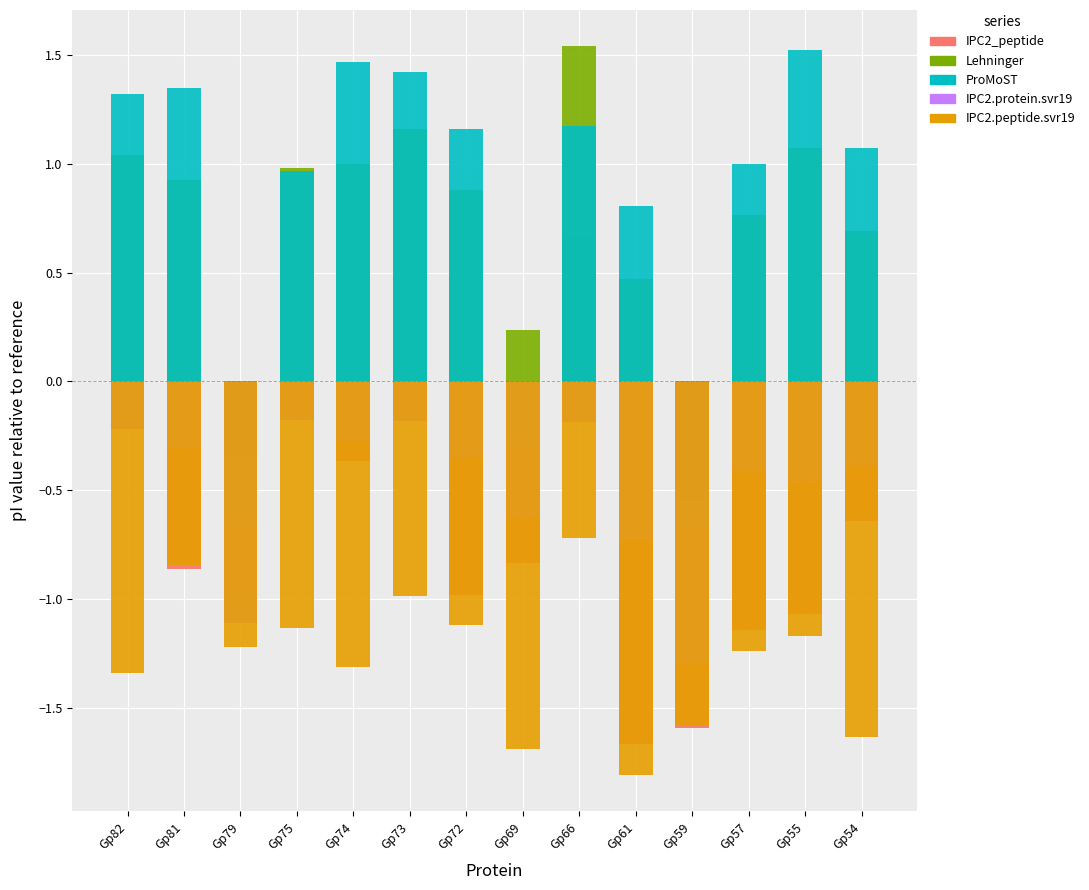

Is the value of IPC2.peptide.svr19 at Gp75 greater than the value of ProMoST at Gp61?

No